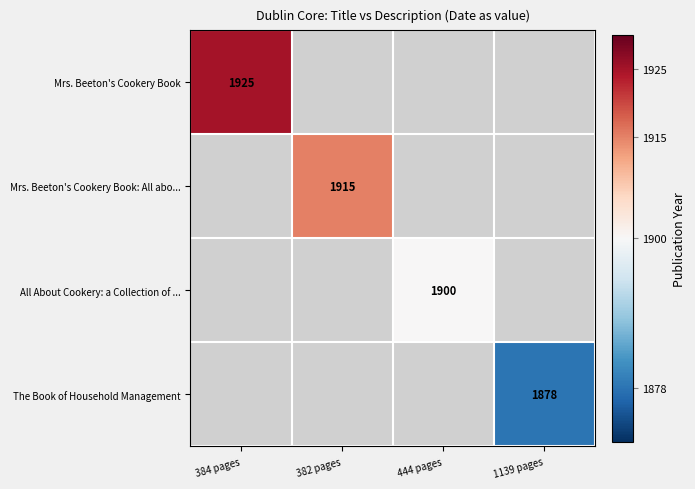

Which label corresponds to the smallest value in the chart?

1139 pages